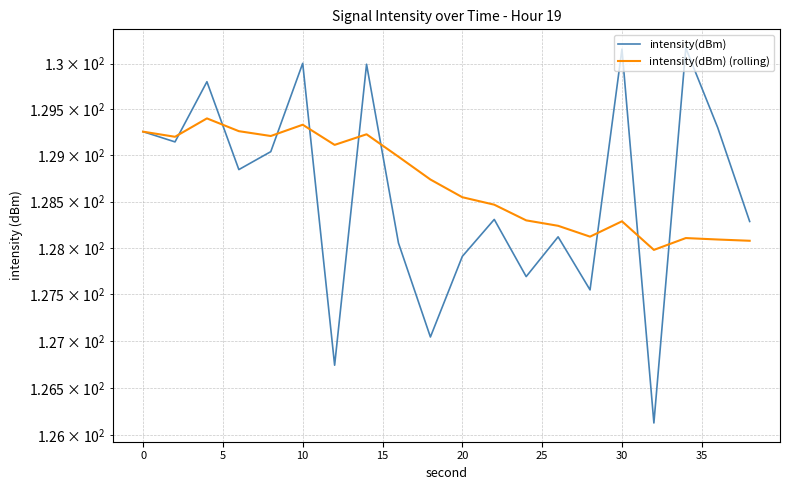

True or false: intensity(dBm) (rolling) has a value of 129.4 at 5.

True